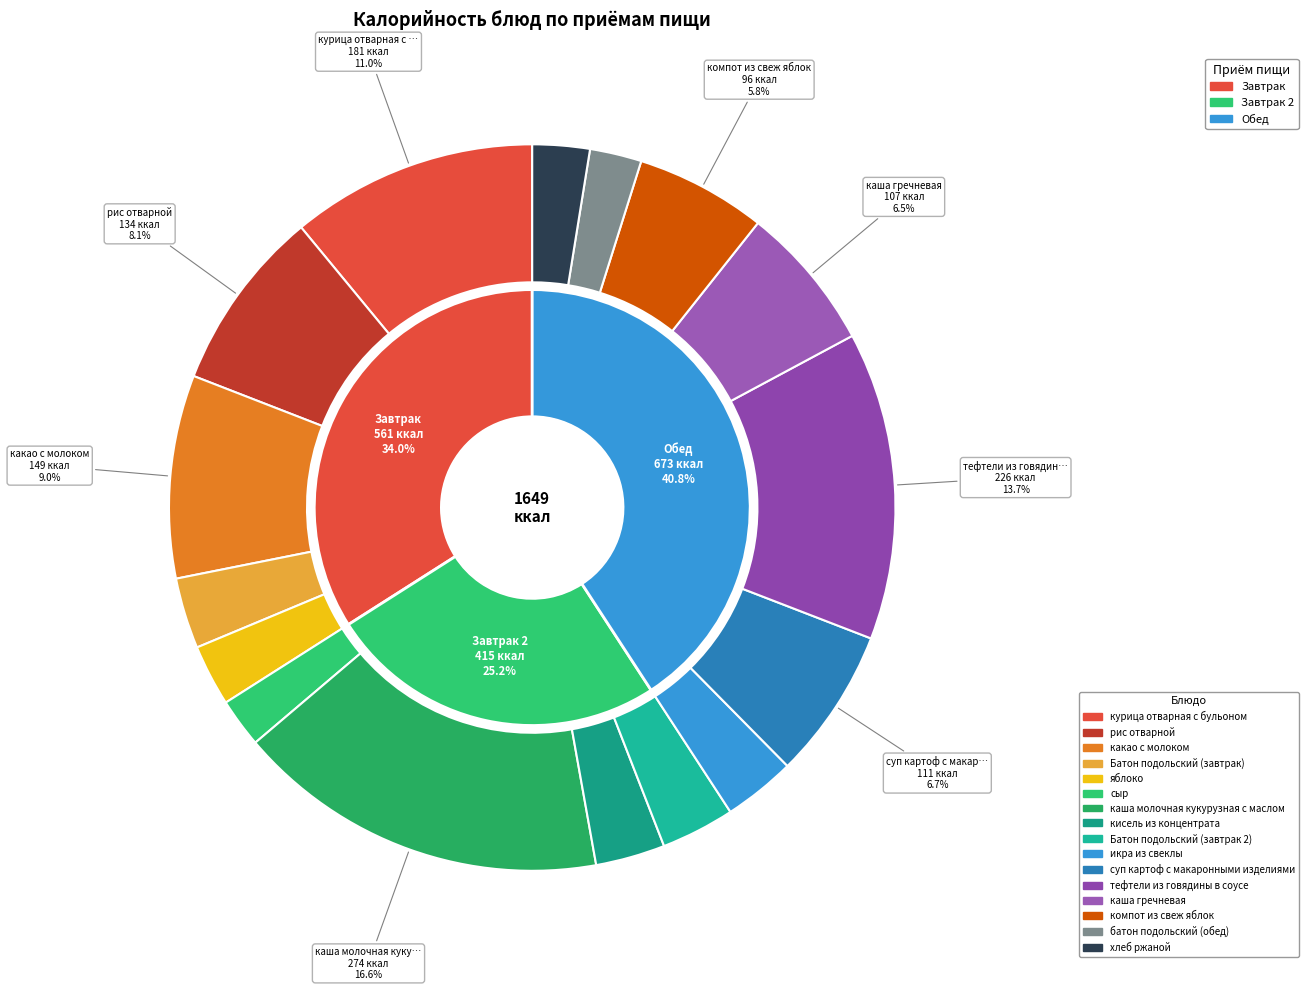

To the nearest percent, what is the difference between the компот из свеж яблок and суп картоф с макаронными изделиями slice percentages?

1%